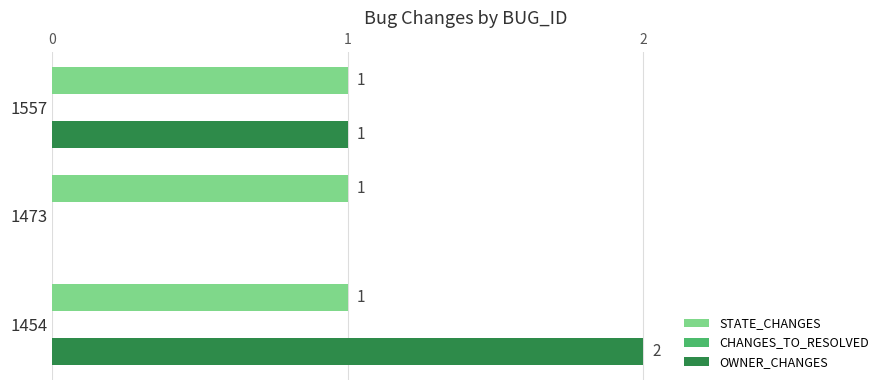

At which label does OWNER_CHANGES reach its peak?

1454